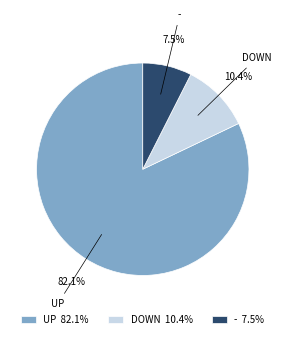

Rank the categories by value from lowest to highest.

- 7.5%, DOWN 10.4%, UP 82.1%